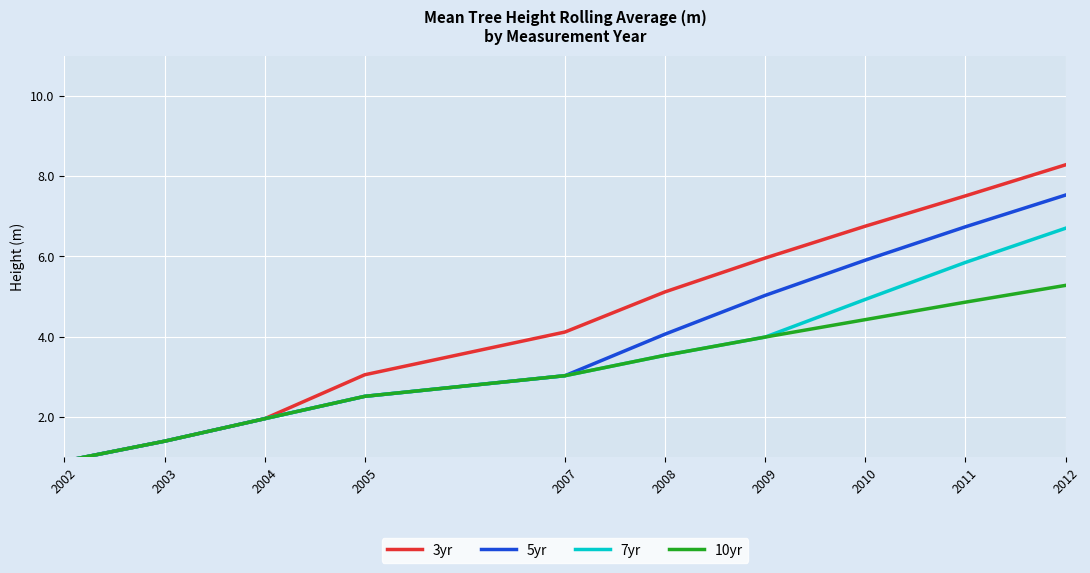

Between 2008 and 2011, which series saw the biggest shift?

5yr